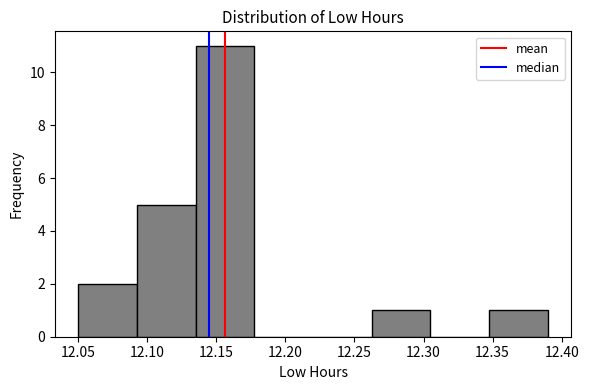

Reading left to right, transcribe this chart: for each bar, give the range it covers on the x-axis and its height. Neither the bar edges nor the heights are printed on the chart, so give them approximately, as read against the axes.

12.050 to 12.095: 2
12.095 to 12.135: 5
12.135 to 12.180: 11
12.180 to 12.220: 0
12.220 to 12.265: 0
12.265 to 12.305: 1
12.305 to 12.350: 0
12.350 to 12.390: 1